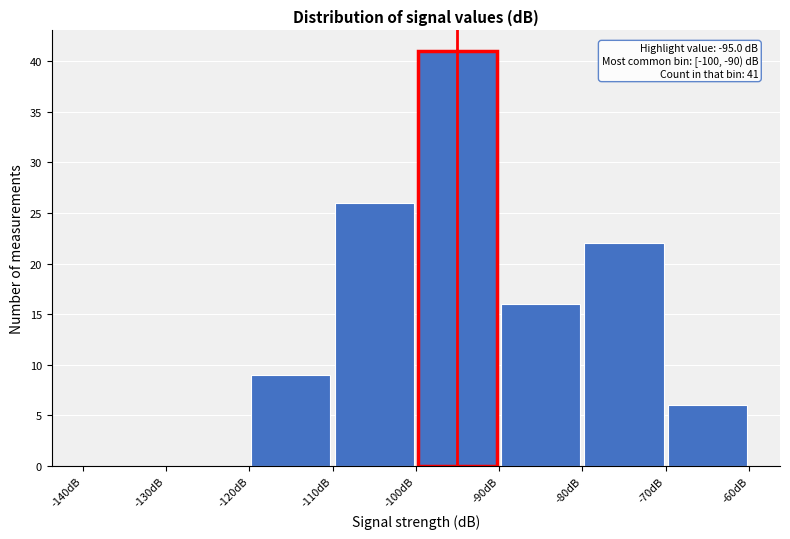

Over which range of the x-axis is the bar tallest?

-100 to -90